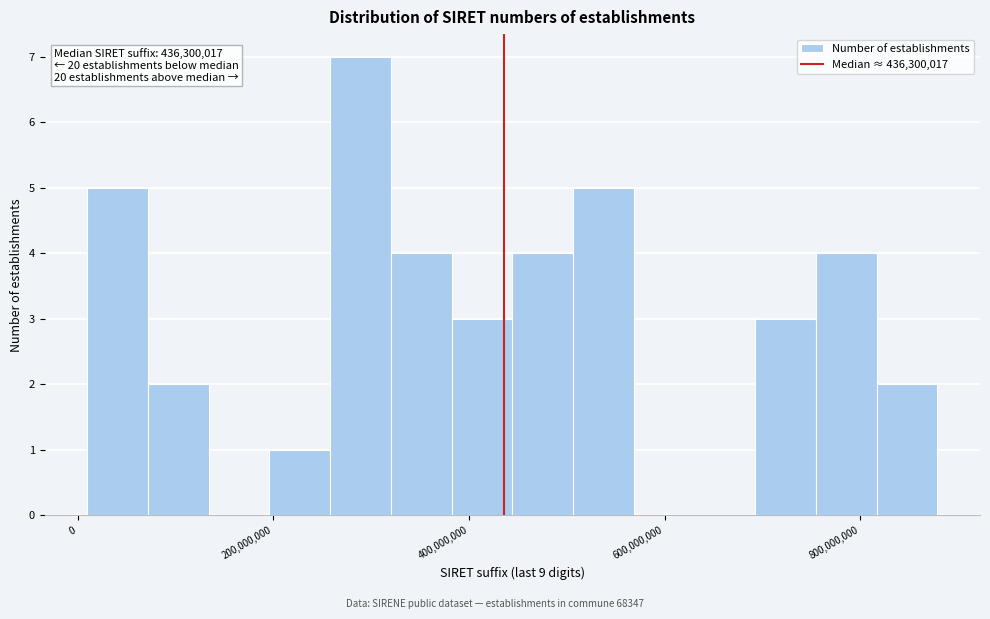

Read against the x-axis, roughly where is the centre of the tallest bar?

280000000